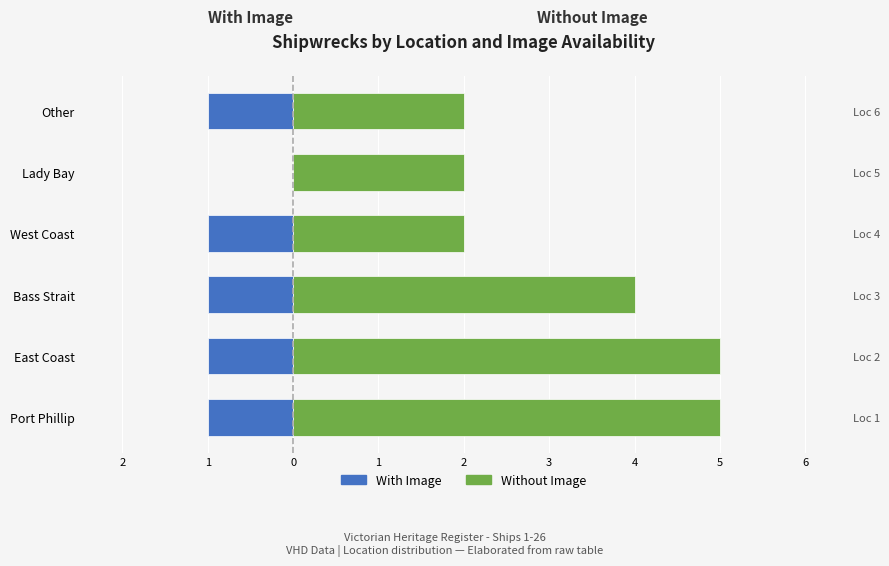

Count the number of data series in this chart.

2